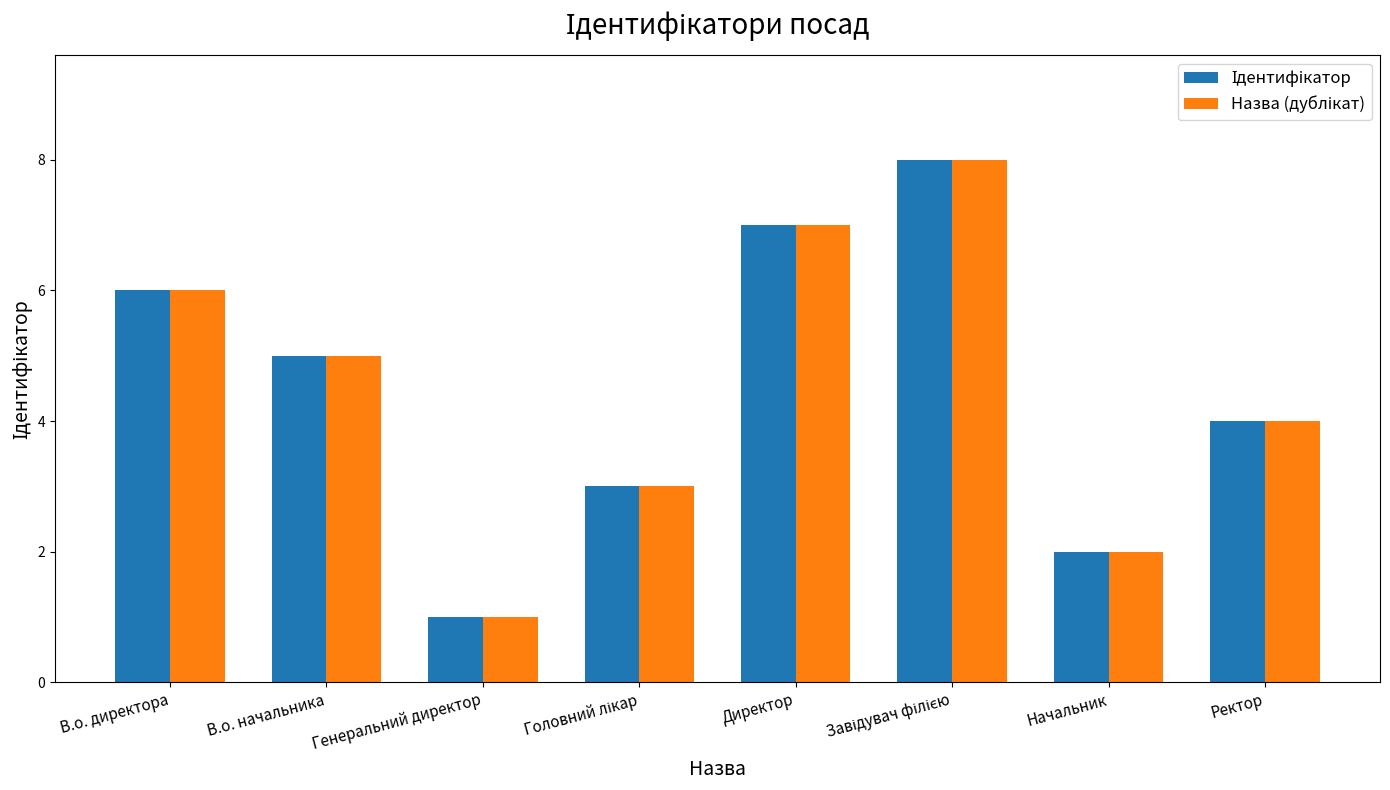

Which label corresponds to the smallest value in the chart?

Генеральний директор